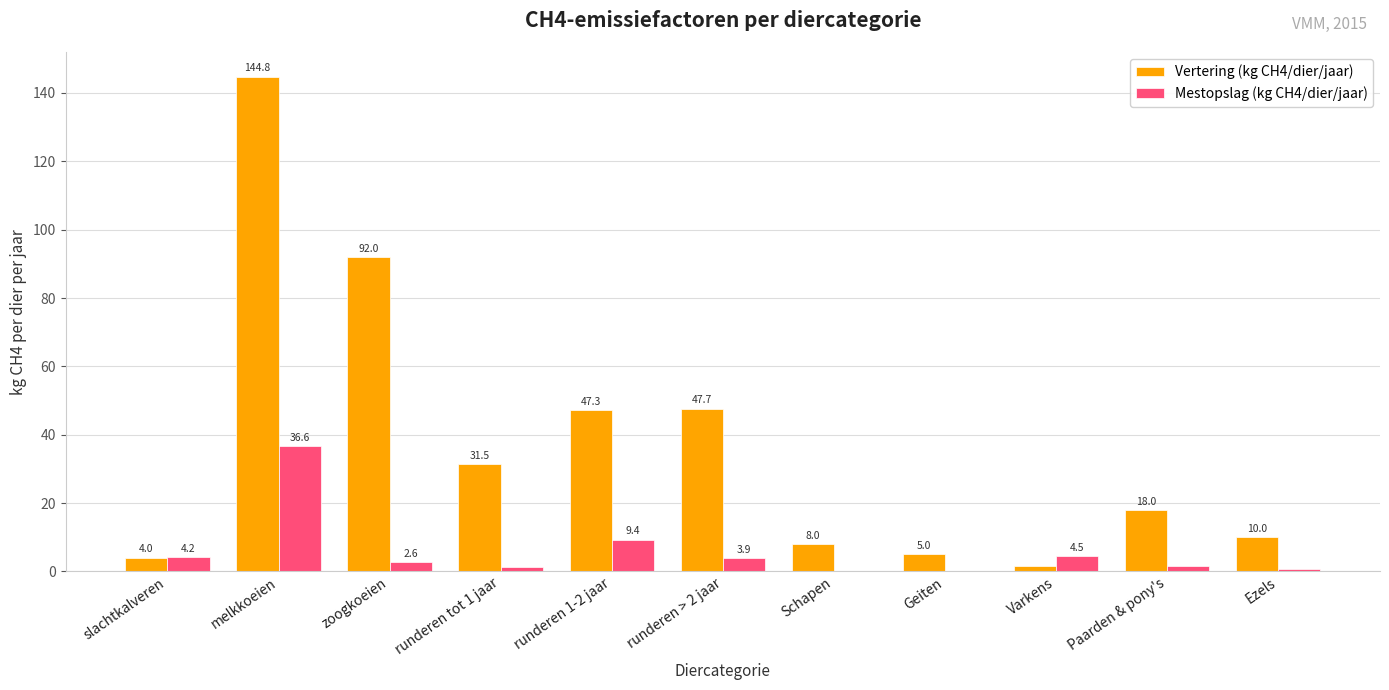

The value of Vertering (kg CH4/dier/jaar) at Paarden & pony's is 10.4. True or false?

False